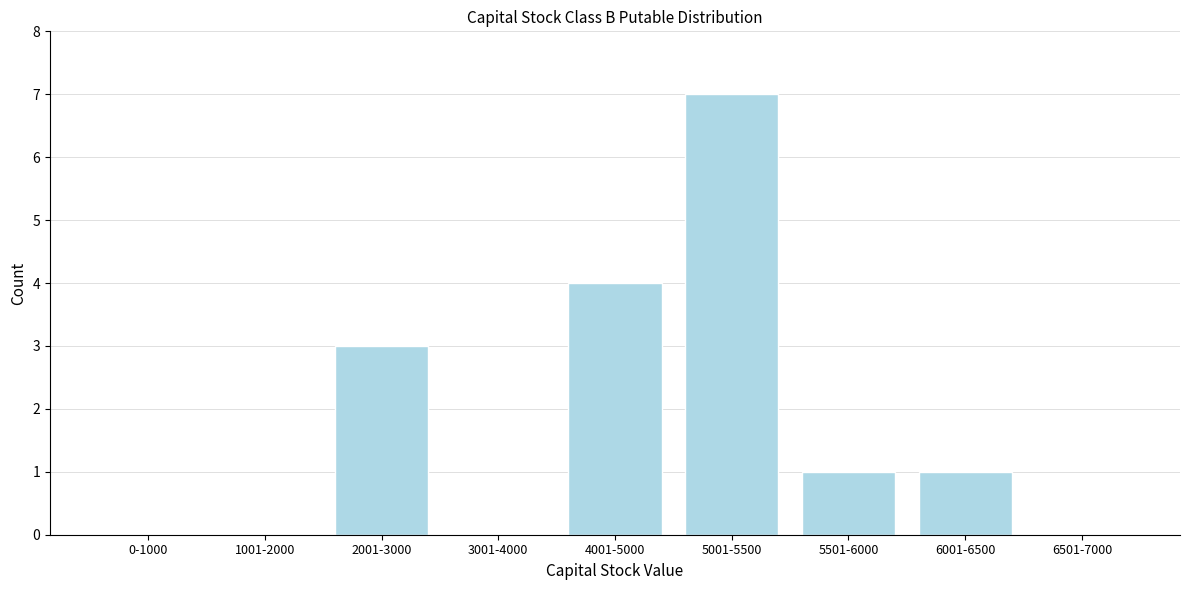

Reading left to right, what are all the values shown in this chart?

0-1000=0	1001-2000=0	2001-3000=3	3001-4000=0	4001-5000=4	5001-5500=7	5501-6000=1	6001-6500=1	6501-7000=0